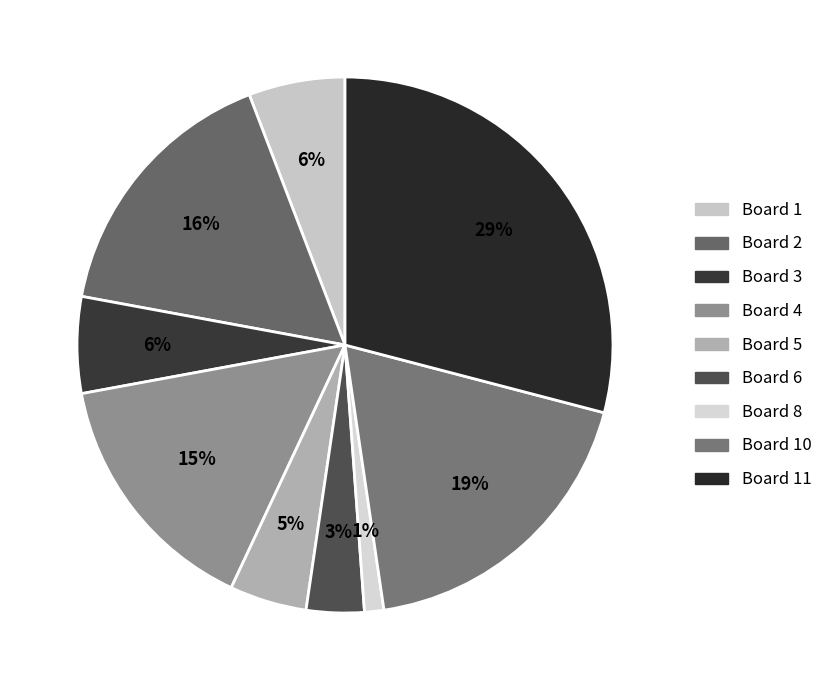

Is there a majority slice in this chart?

No